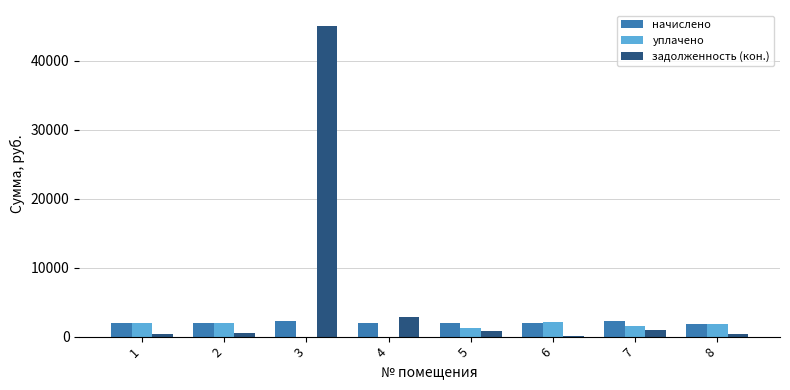

At which category is the sum across all series the highest?

3